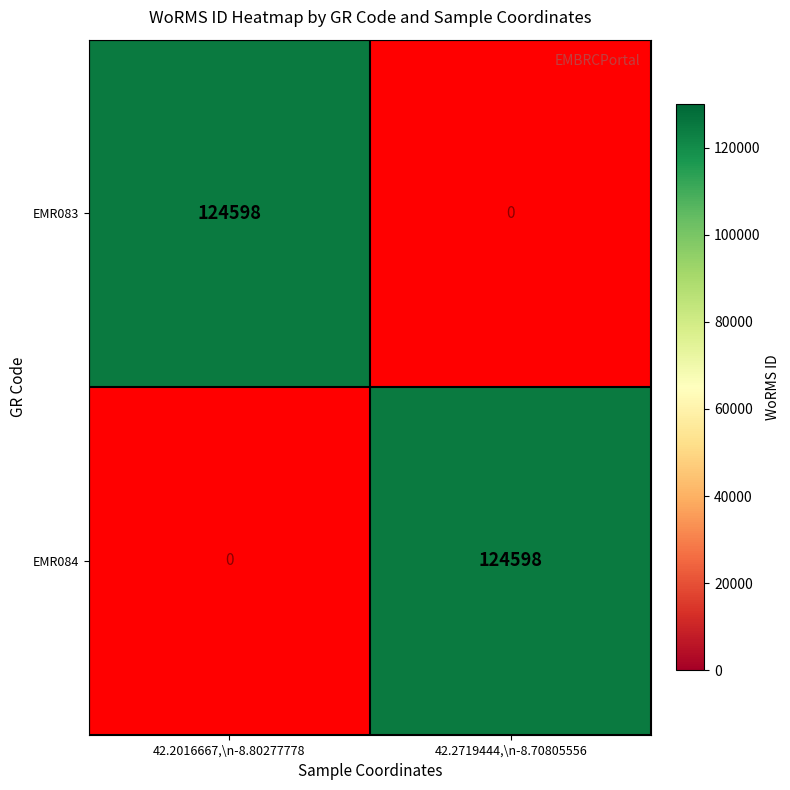

List the labels in order of EMR083 value, largest first.

42.2016667,\n-8.80277778, 42.2719444,\n-8.70805556